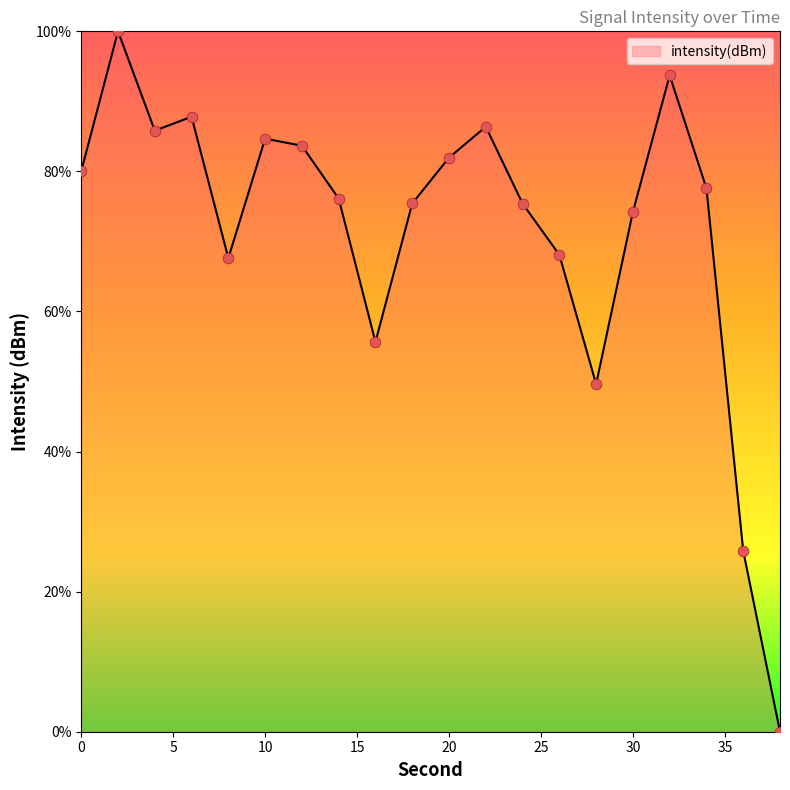

What is the maximum value shown in the chart?

100.0